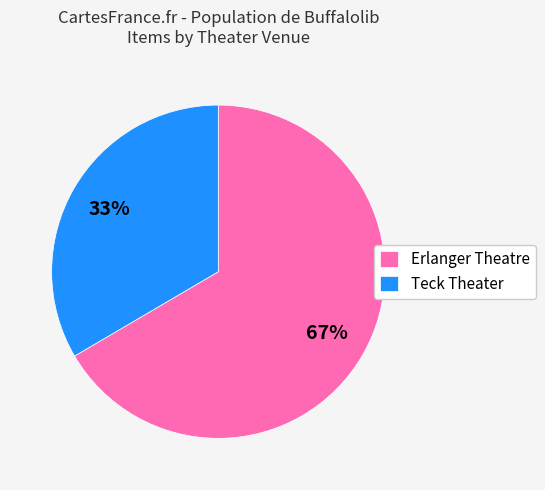

What is the smallest slice in the pie chart?

Teck Theater